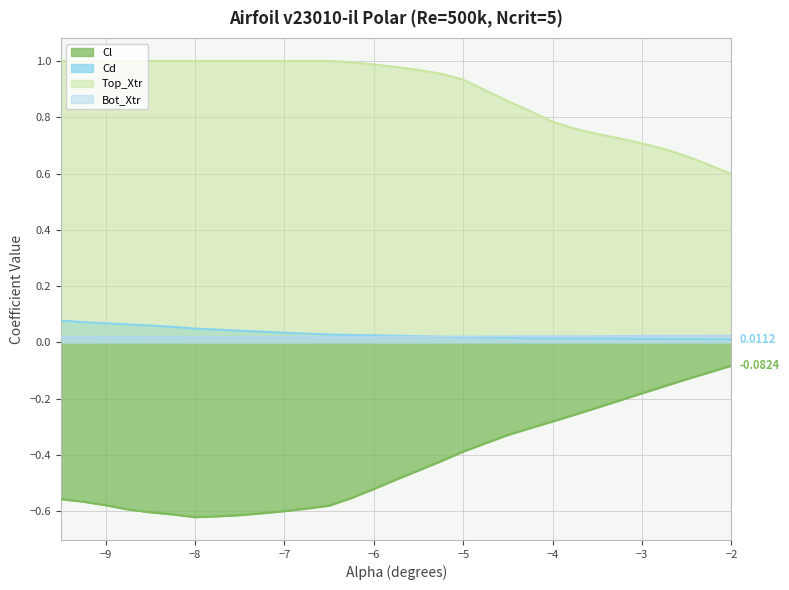

What is the value of the Cl point at the 18th from the left?

-0.4